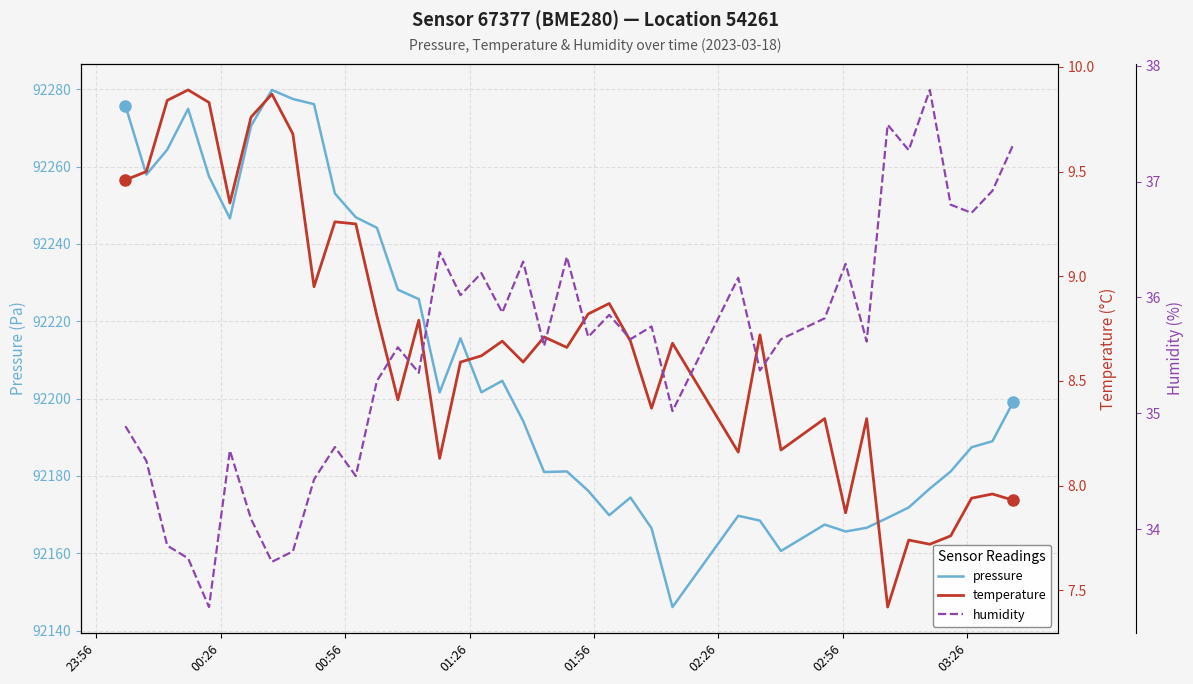

True or false: temperature and pressure intersect in this chart.

False